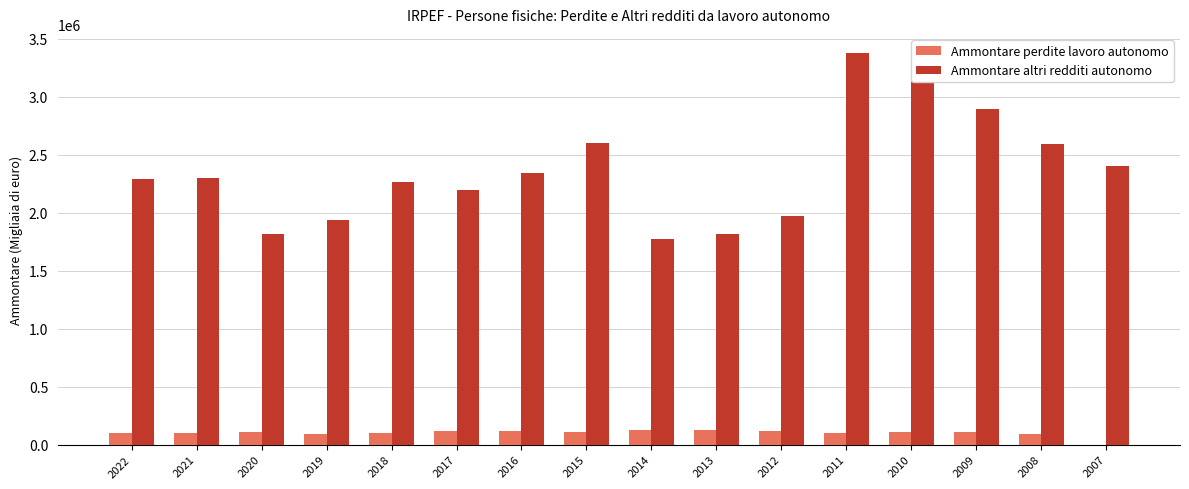

The value of Ammontare perdite lavoro autonomo at 2007 is 0.0. True or false?

True